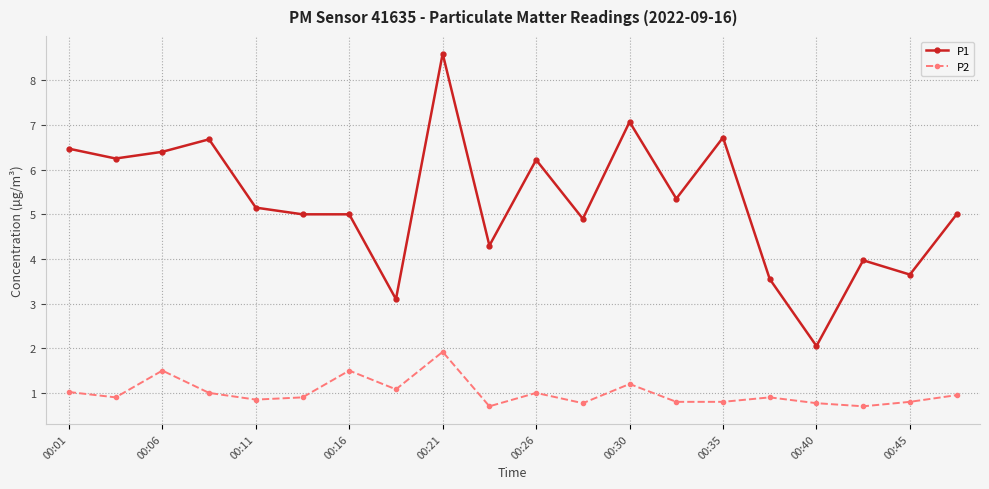

At how many categories does at least one series exceed 3?

19